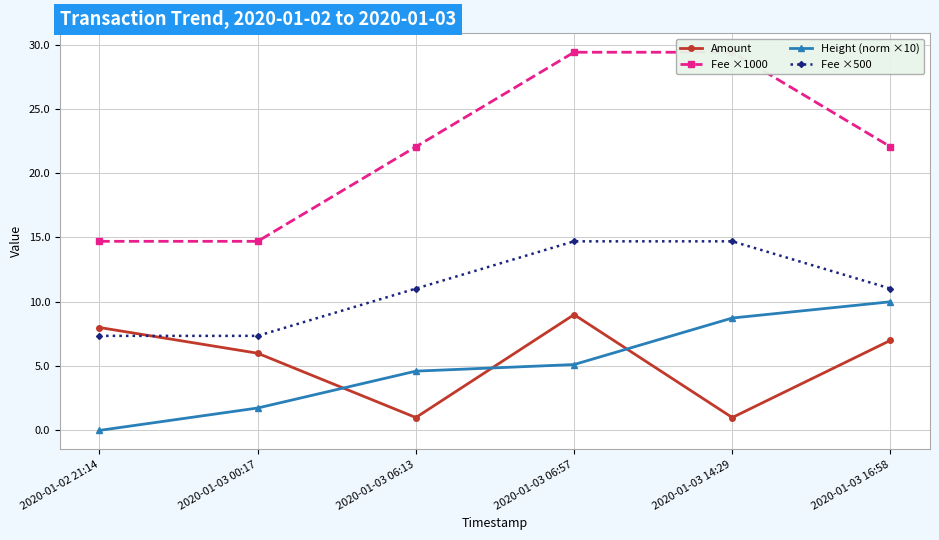

Reading left to right, transcribe all the data shown in this chart.

Amount: 2020-01-02 21:14=8.0	2020-01-03 00:17=6.0	2020-01-03 06:13=1.0	2020-01-03 06:57=9.0	2020-01-03 14:29=1.0	2020-01-03 16:58=7.0
Fee ×1000: 2020-01-02 21:14=14.7	2020-01-03 00:17=14.7	2020-01-03 06:13=22.1	2020-01-03 06:57=29.4	2020-01-03 14:29=29.4	2020-01-03 16:58=22.1
Height (norm ×10): 2020-01-02 21:14=0.0	2020-01-03 00:17=1.7	2020-01-03 06:13=4.6	2020-01-03 06:57=5.1	2020-01-03 14:29=8.7	2020-01-03 16:58=10.0
Fee ×500: 2020-01-02 21:14=7.3	2020-01-03 00:17=7.3	2020-01-03 06:13=11.0	2020-01-03 06:57=14.7	2020-01-03 14:29=14.7	2020-01-03 16:58=11.0